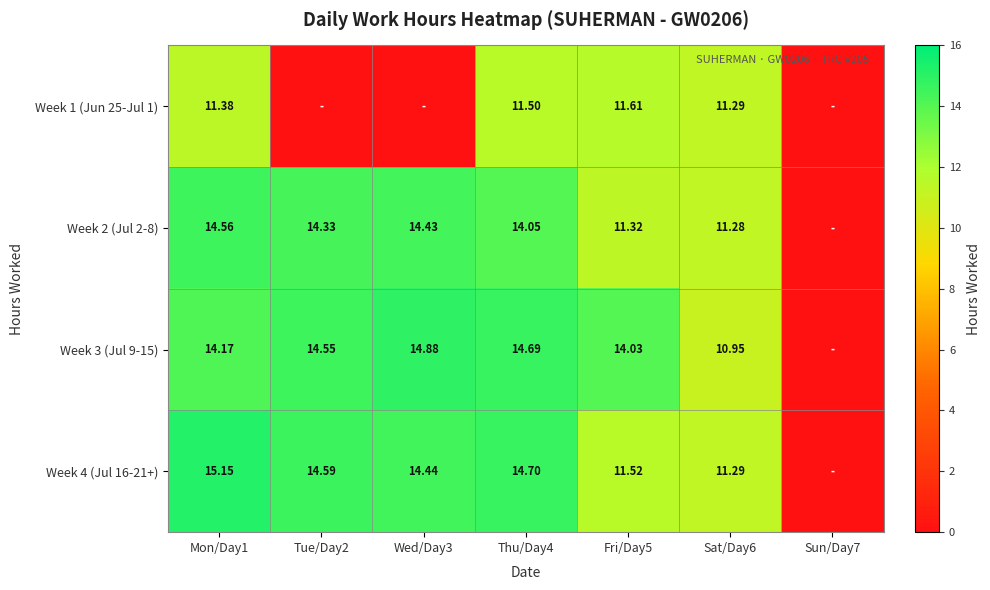

Which series has the largest total across all categories?

Week 3 (Jul 9-15)